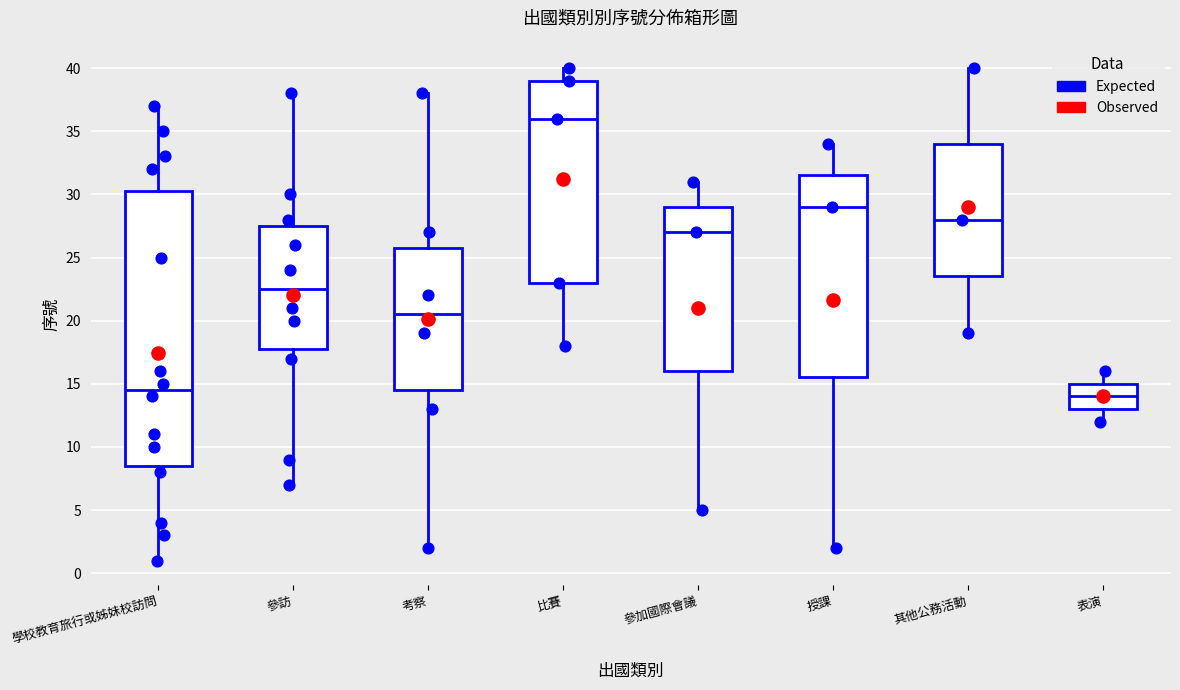

Which box's median line is the lowest?

表演